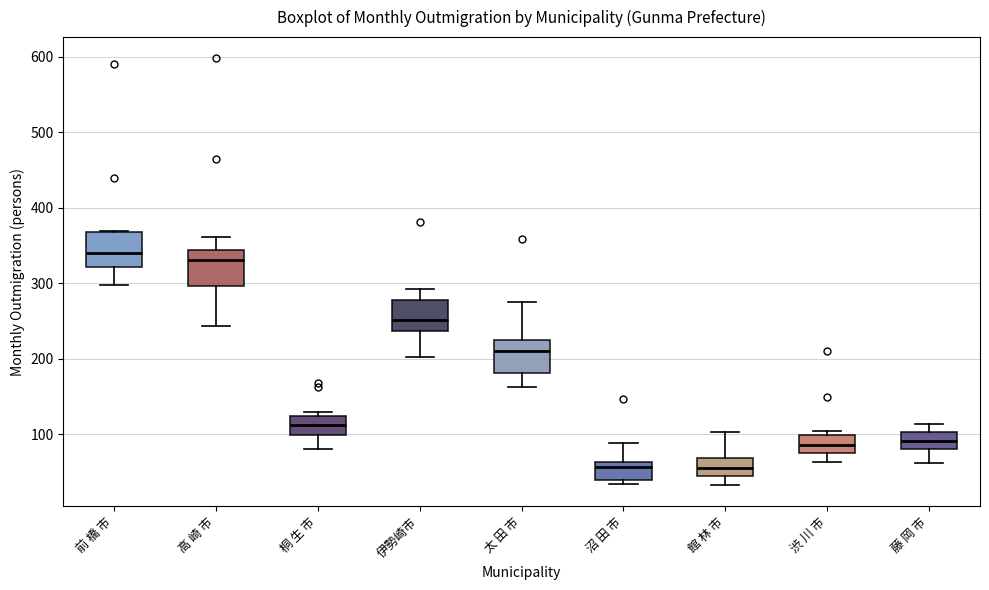

Reading left to right, transcribe this box plot: for each box, give where its median line is, the range the box spans, and where its two whiskers end, as read against the y-axis. The values are not printed on the chart, so give them approximately, as read against the axis.

前 橋 市: median 340, box 320 to 370, whiskers 300 to 370
高 崎 市: median 330, box 300 to 340, whiskers 240 to 360
桐 生 市: median 110, box 100 to 120, whiskers 80 to 130
伊勢崎市: median 250, box 240 to 280, whiskers 200 to 290
太 田 市: median 210, box 180 to 230, whiskers 160 to 280
沼 田 市: median 60 (just below the box's upper edge), box 40 to 60, whiskers 30 to 90
館 林 市: median 60, box 50 to 70, whiskers 30 to 100
渋 川 市: median 90, box 80 to 100, whiskers 60 to 110
藤 岡 市: median 90, box 80 to 100, whiskers 60 to 110